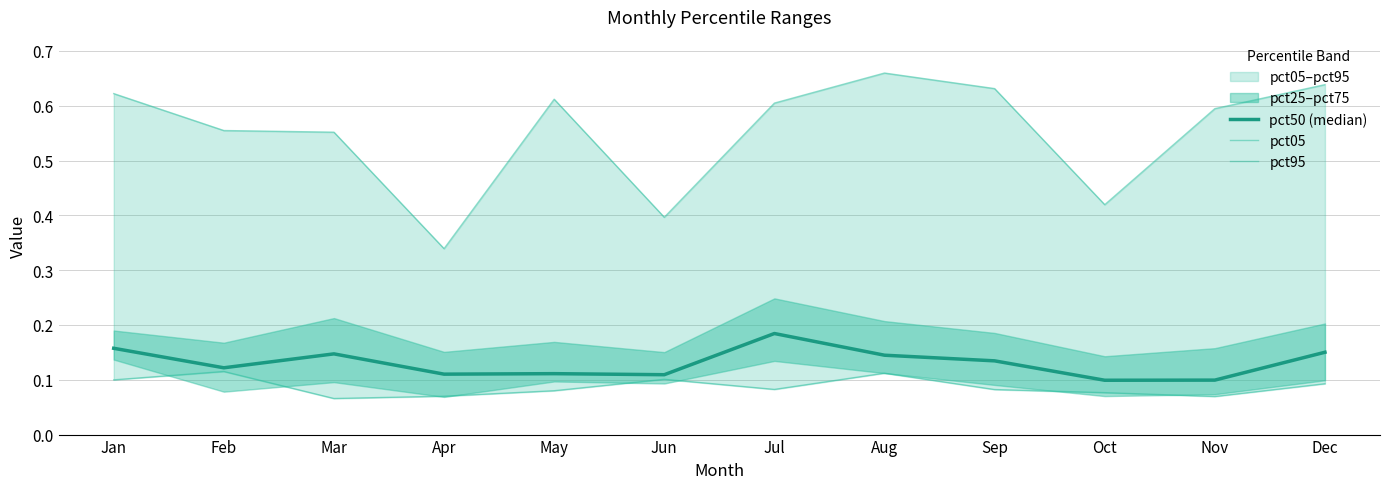

At May, list the series in order from smallest to largest.

pct05, pct50 (median), pct95